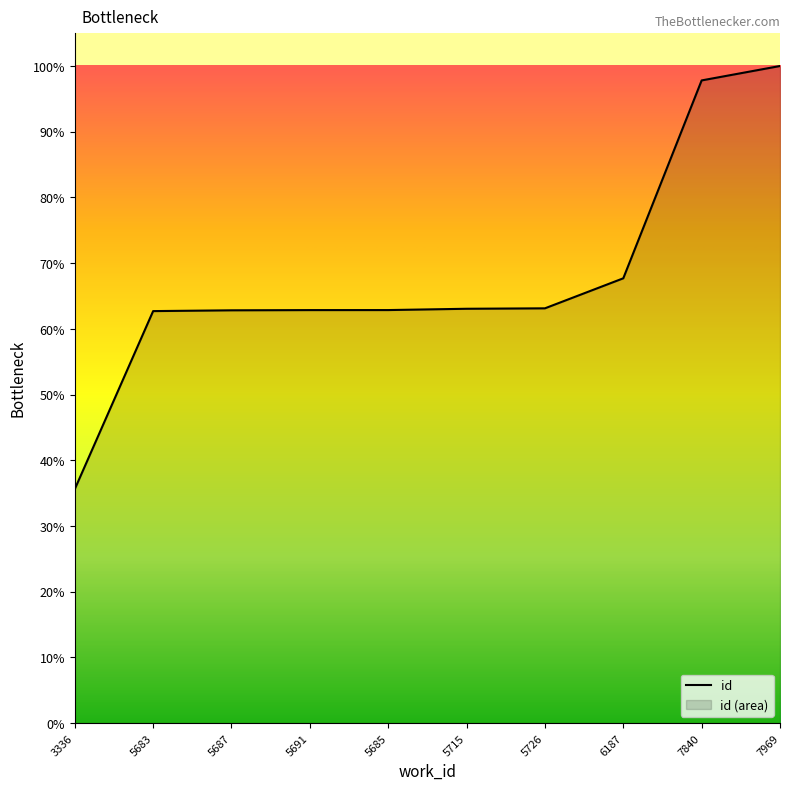

True or false: the data shows 84.3 at 5685.

False